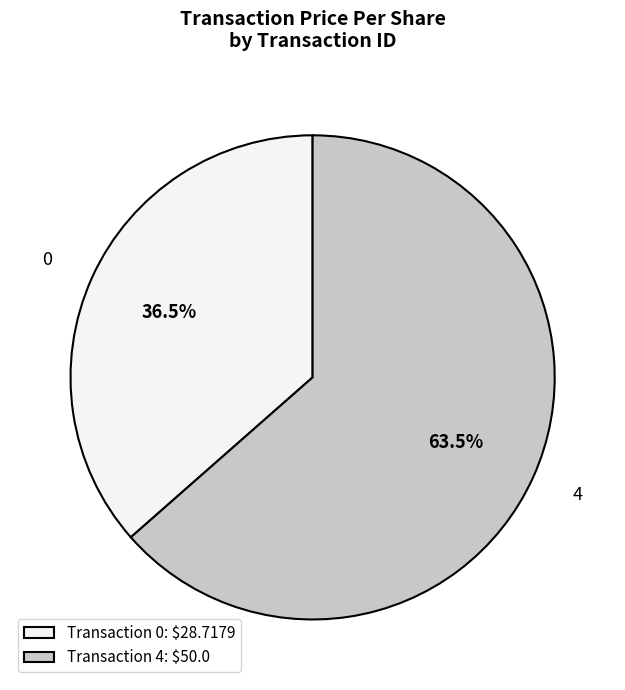

What is the majority slice?

4